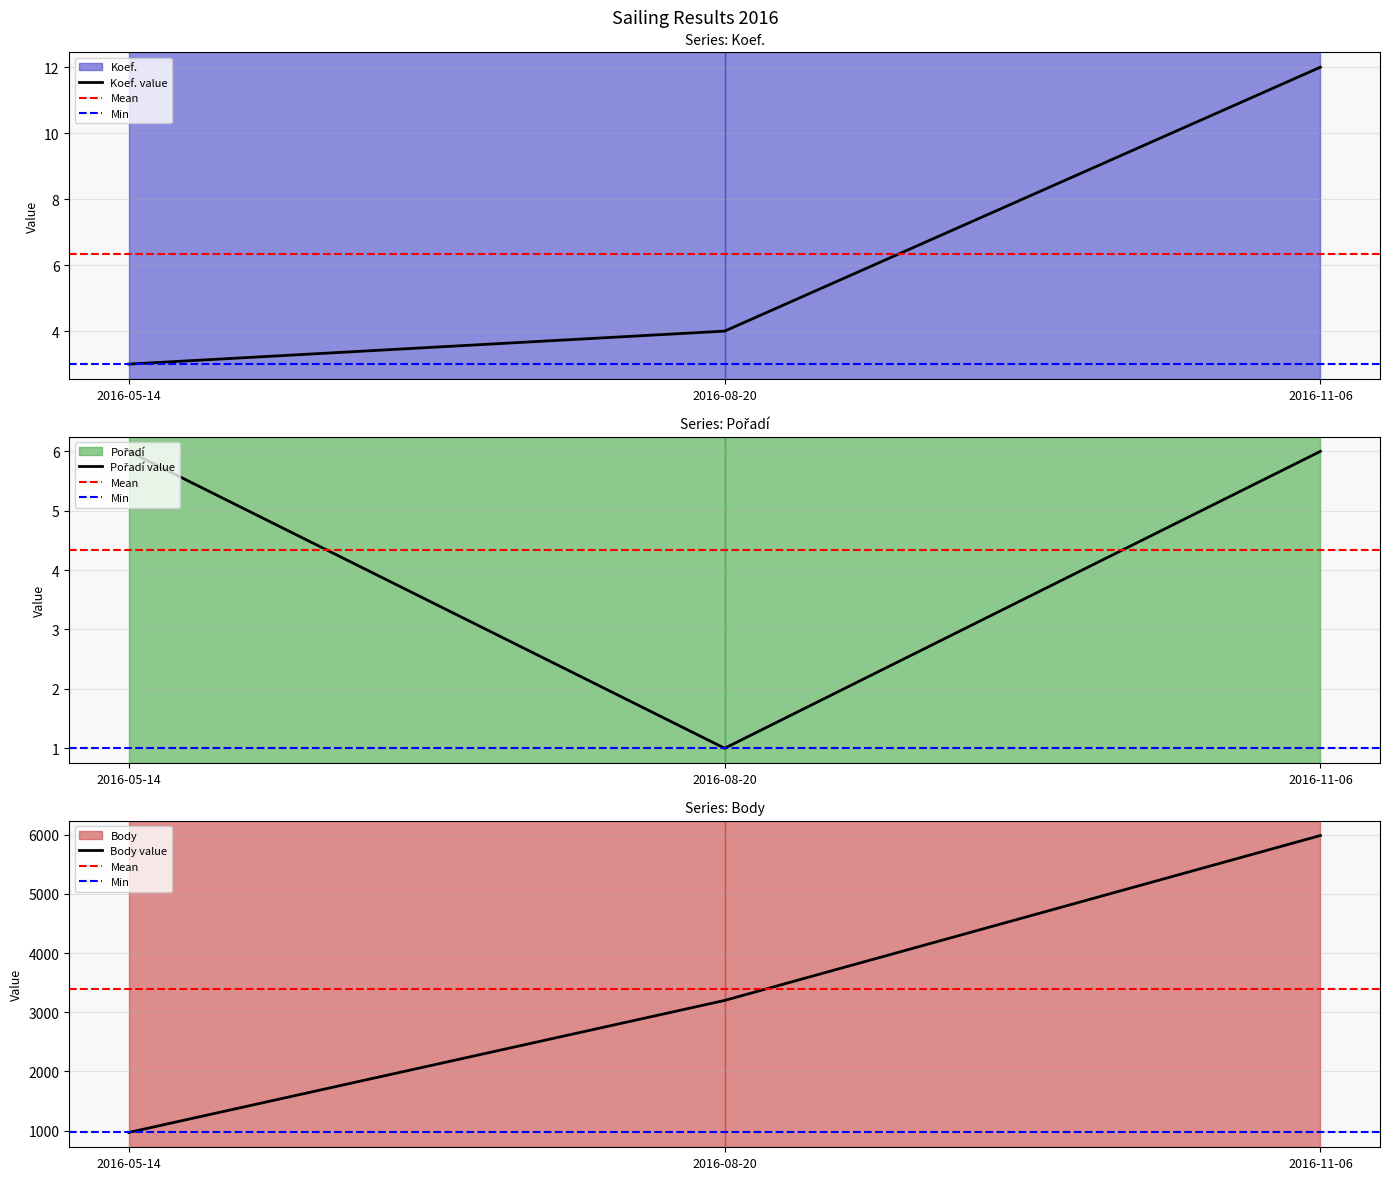

Where does the Koef. series first go above 4?

2016-11-06